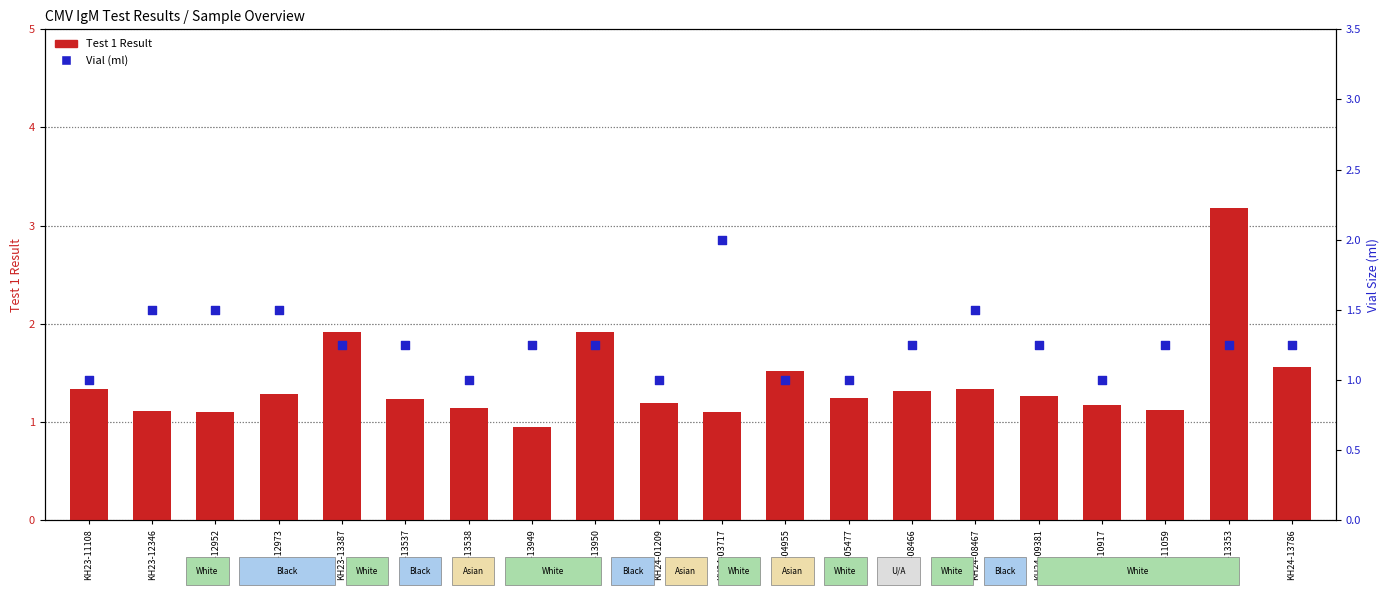

At which category is the sum across all series the highest?

KH24-13353